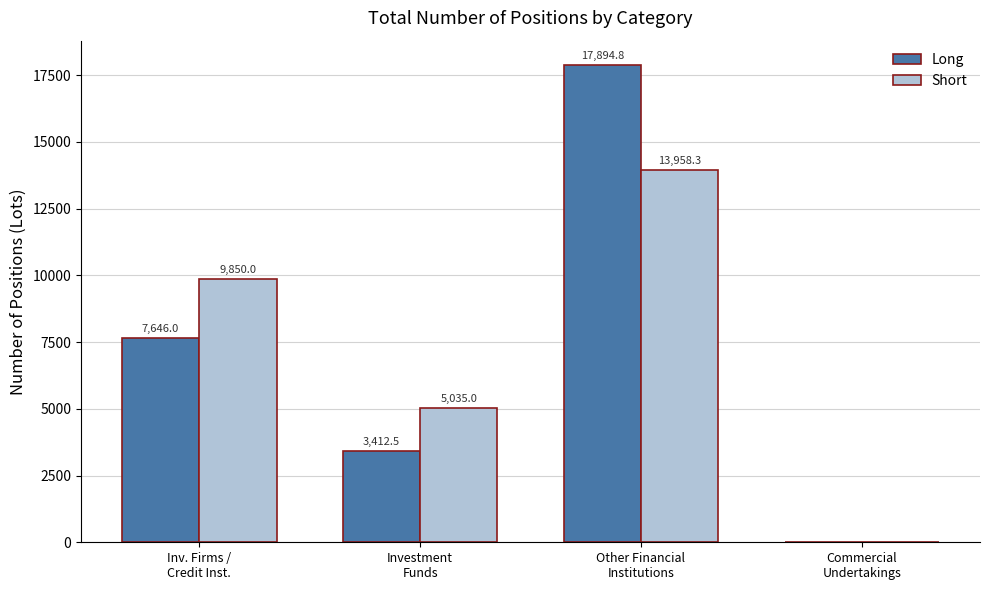

What is the highest value of the Long series?

17894.8